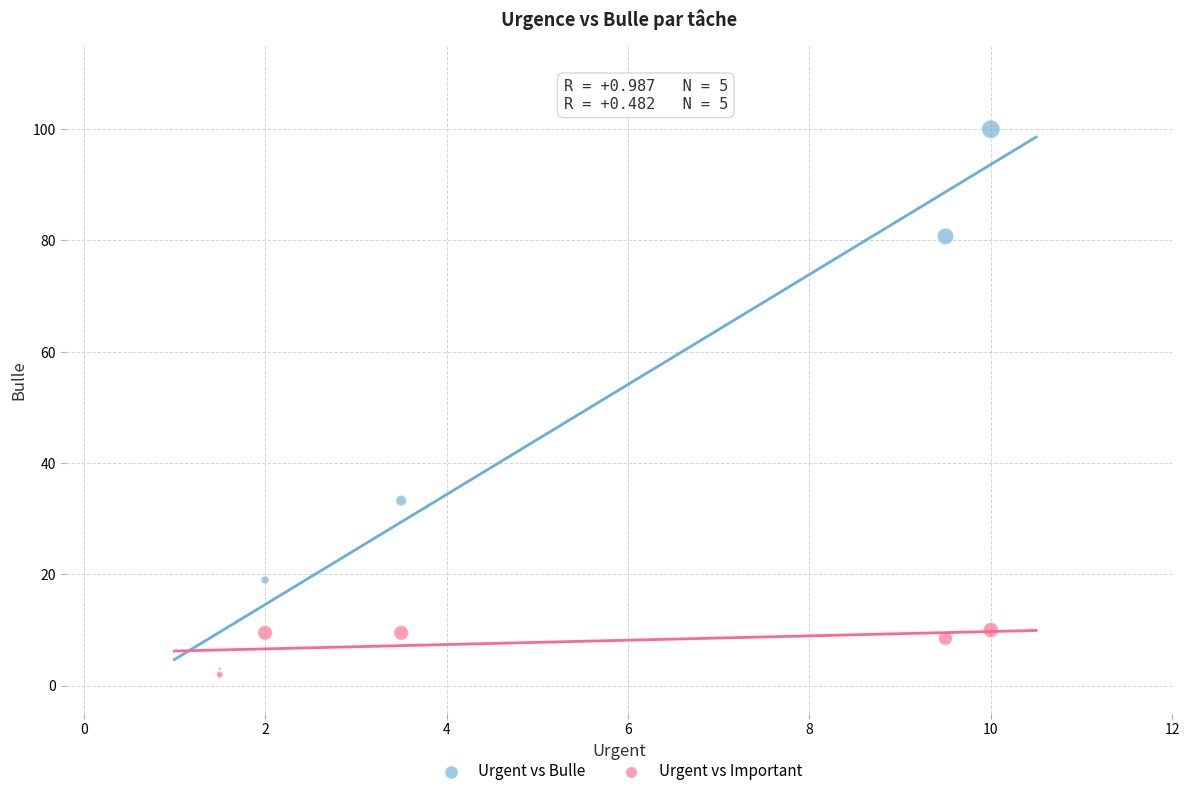

What are all the series names shown in the legend?

Urgent vs Bulle, Urgent vs Important